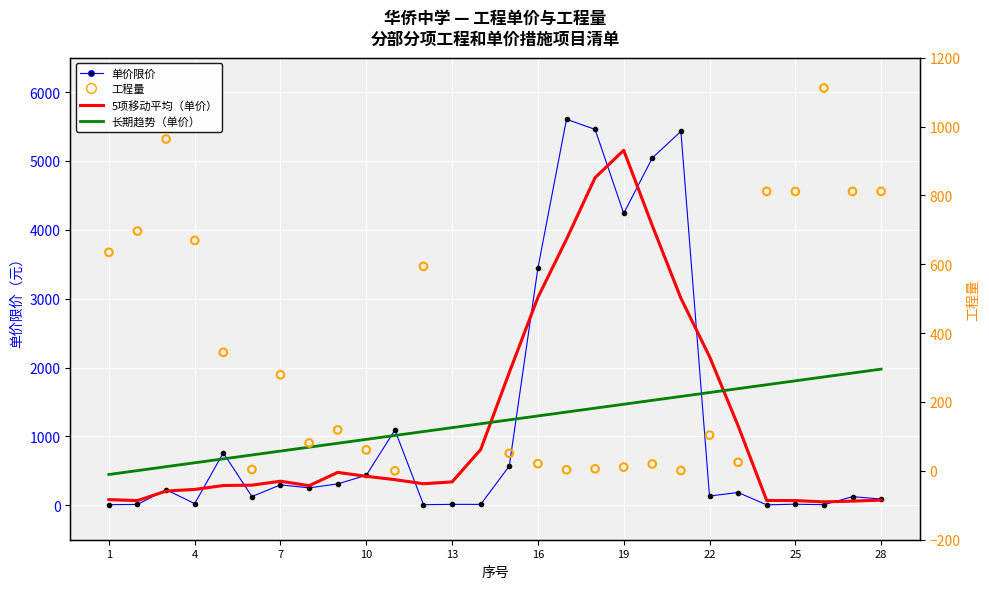

Which series has the largest Y range (max minus min)?

单价限价